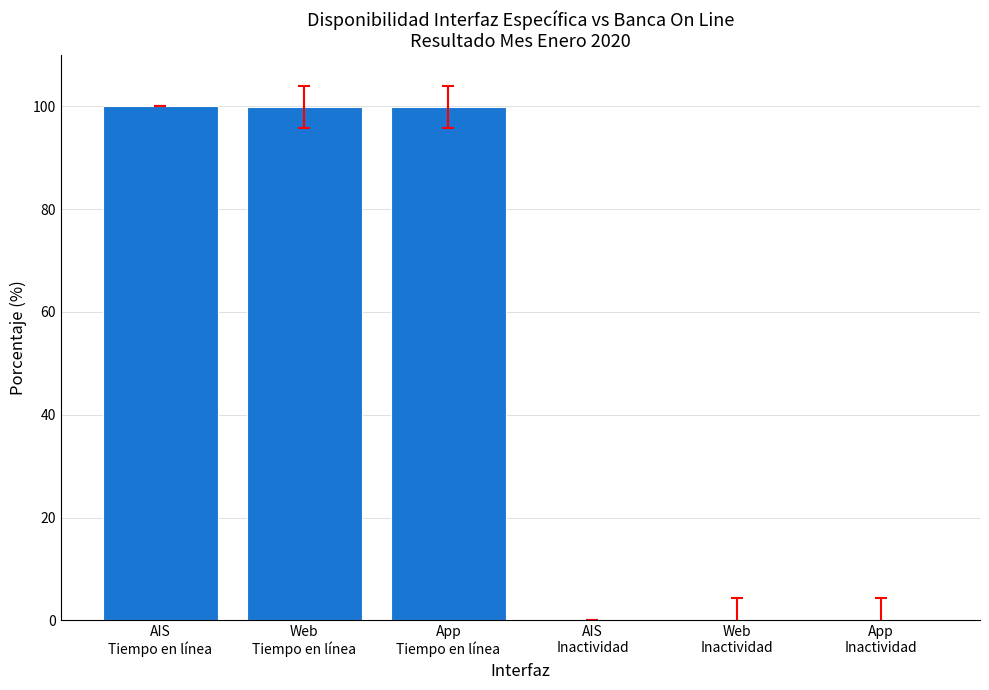

Count the number of values greater than 99.

3